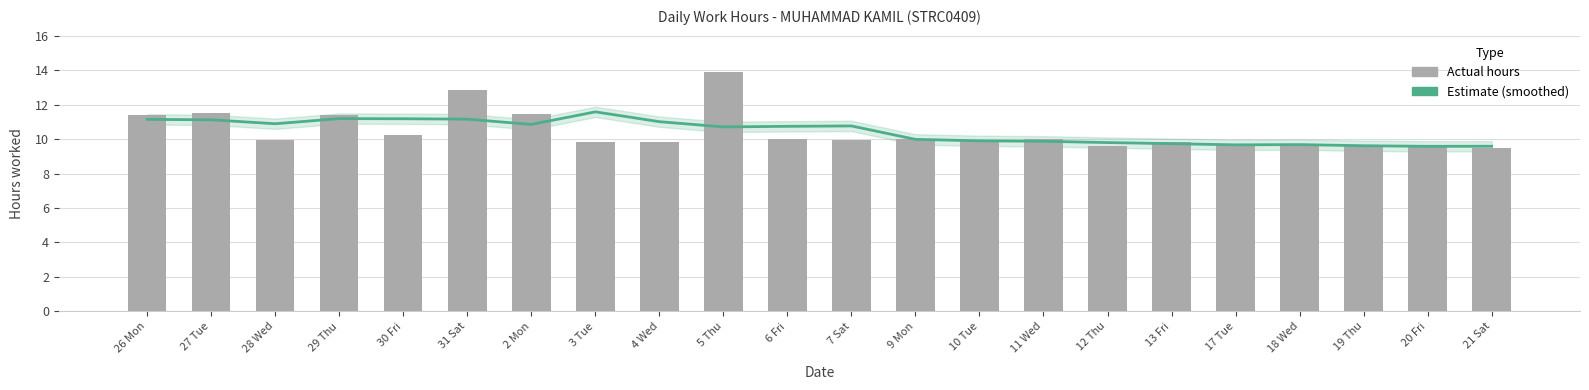

Reading left to right, transcribe all the data shown in this chart.

Estimate (smoothed): 26 Mon=11.1	27 Tue=11.1	28 Wed=10.9	29 Thu=11.2	30 Fri=11.2	31 Sat=11.2	2 Mon=10.8	3 Tue=11.6	4 Wed=11.0	5 Thu=10.7	6 Fri=10.7	7 Sat=10.8	9 Mon=10.0	10 Tue=9.9	11 Wed=9.9	12 Thu=9.8	13 Fri=9.7	17 Tue=9.7	18 Wed=9.7	19 Thu=9.6	20 Fri=9.6	21 Sat=9.6
Low (hours worked): 26 Mon=11.4	27 Tue=11.5	28 Wed=10.0	29 Thu=11.4	30 Fri=10.2	31 Sat=12.9	2 Mon=11.5	3 Tue=9.8	4 Wed=9.8	5 Thu=13.9	6 Fri=10.0	7 Sat=9.9	9 Mon=10.0	10 Tue=9.9	11 Wed=10.0	12 Thu=9.6	13 Fri=9.8	17 Tue=9.7	18 Wed=9.6	19 Thu=9.7	20 Fri=9.7	21 Sat=9.5